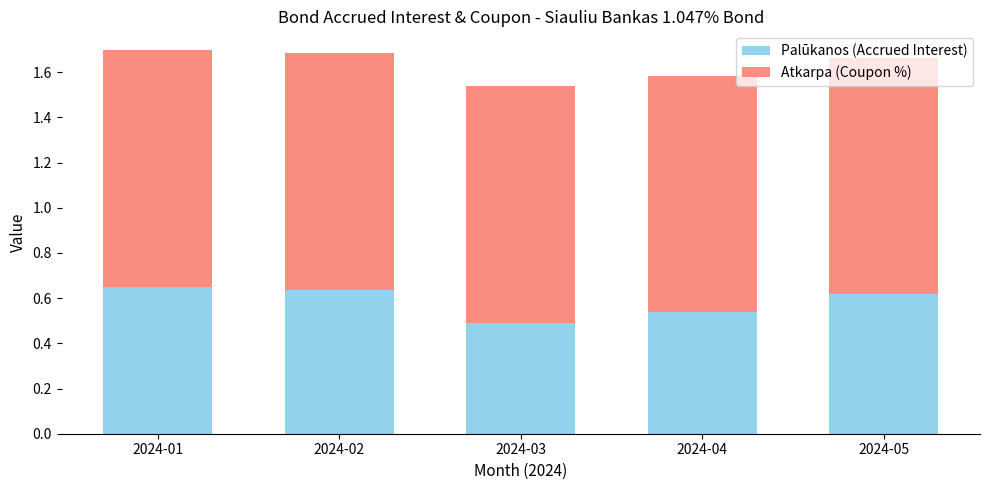

What is the total value across all series at 2024-05?

1.7